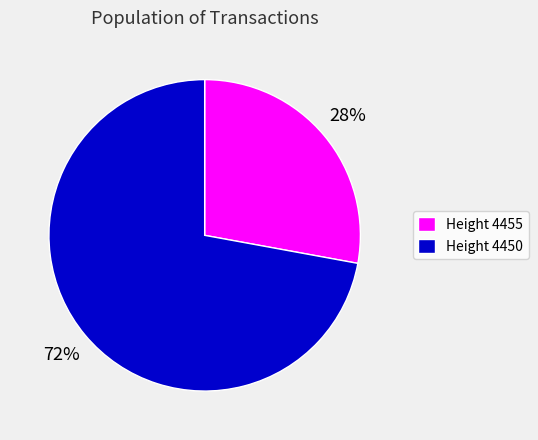

Which has a higher value, Height 4455 or Height 4450?

Height 4450